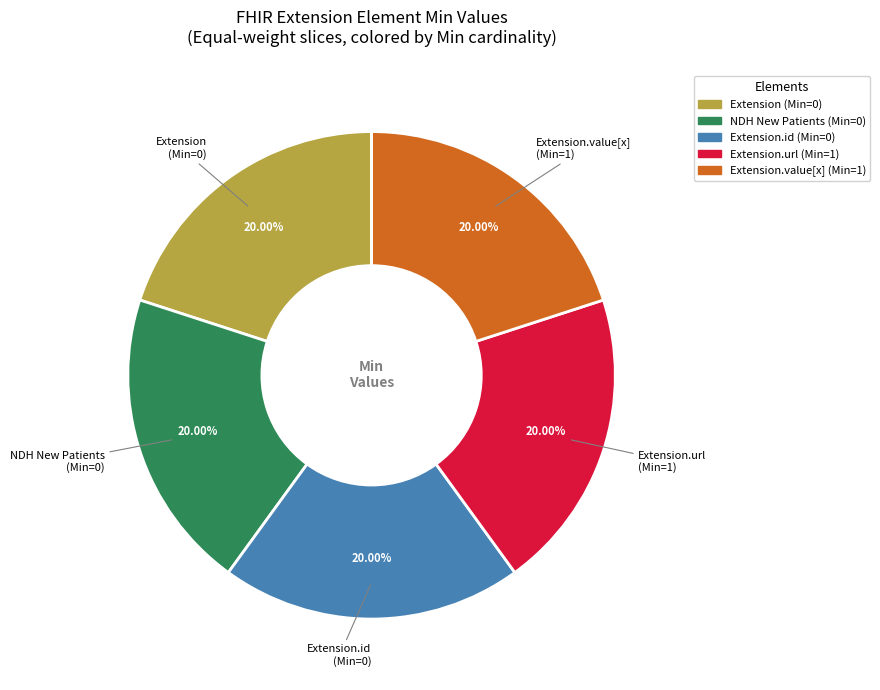

Is there a majority slice in this chart?

No